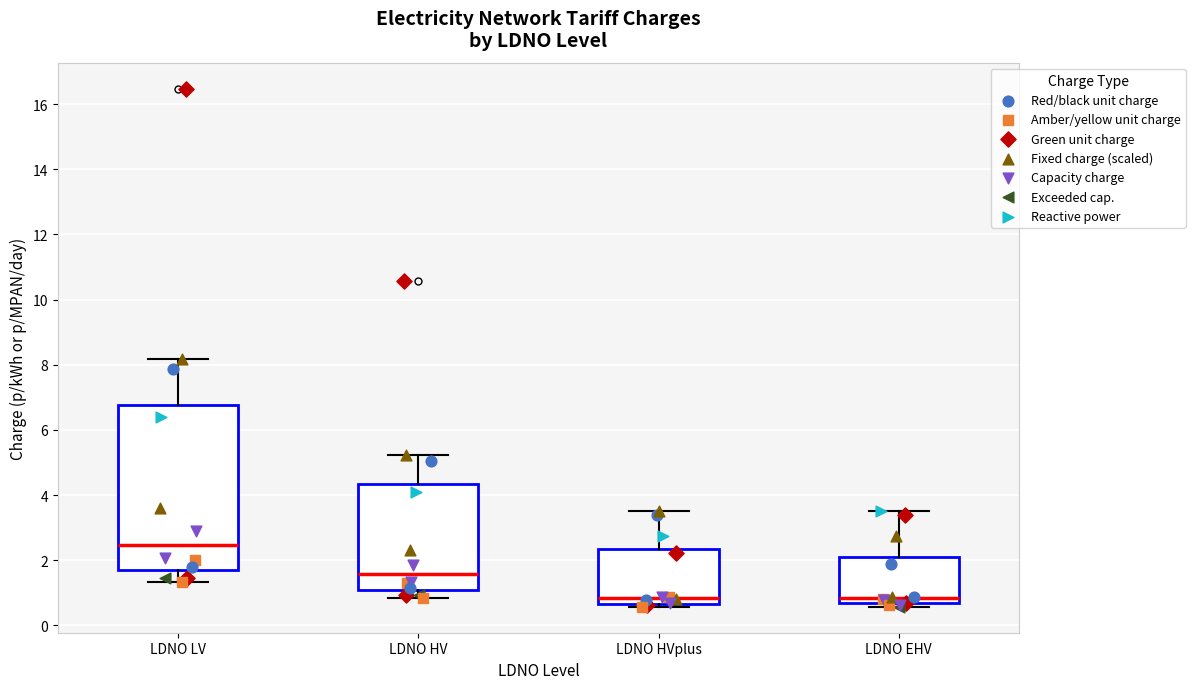

Reading left to right, read every box against the y-axis: the position of its median line, the range the box covers, and the ends of its whiskers. The values are not printed on the chart, so give them approximately, as read against the axis.

LDNO LV: median 2.4, box 1.8 to 6.8, whiskers 1.4 to 8.2
LDNO HV: median 1.6, box 1.0 to 4.4, whiskers 0.8 to 5.2
LDNO HVplus: median 0.8, box 0.6 to 2.4, whiskers 0.6 (just below the box's lower edge) to 3.6
LDNO EHV: median 0.8, box 0.6 to 2.0, whiskers 0.6 (just below the box's lower edge) to 3.6